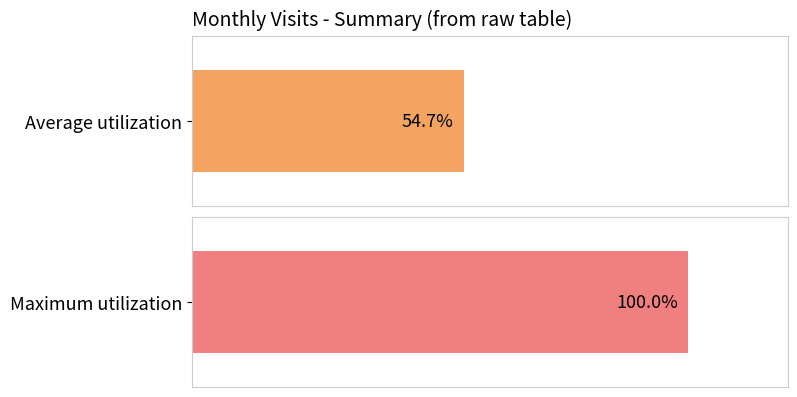

The value at 2022-12 is 37. True or false?

False